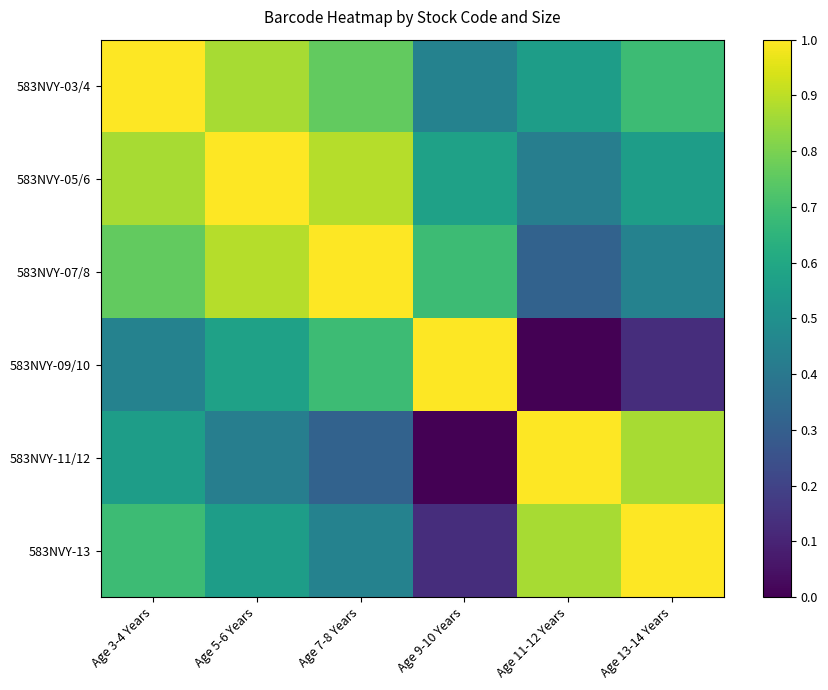

What is the maximum value shown in the chart?

1.0